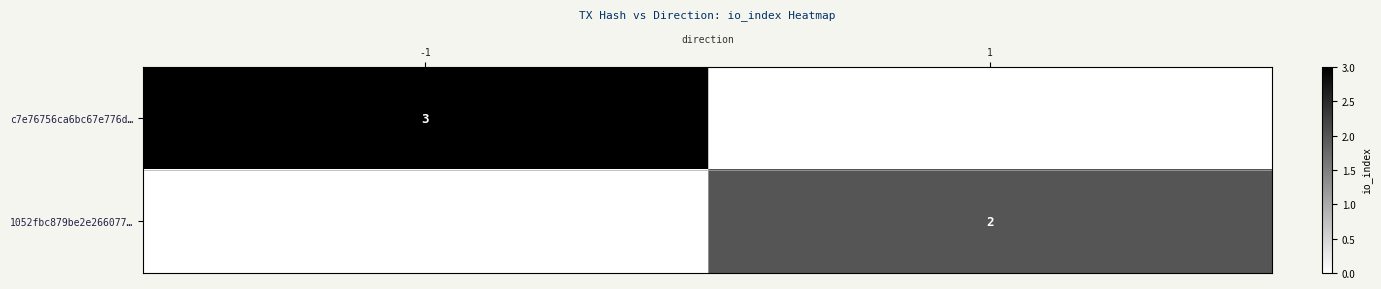

The value of c7e76756ca6bc67e776d… at -1 is 3. True or false?

True